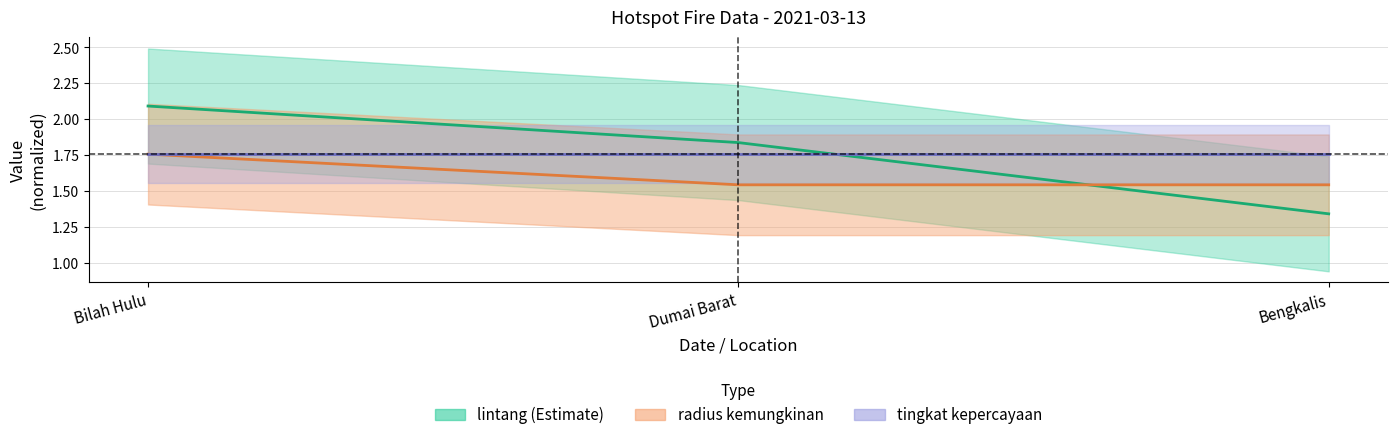

What is the difference between the maximum and minimum values in the lintang series?

0.7